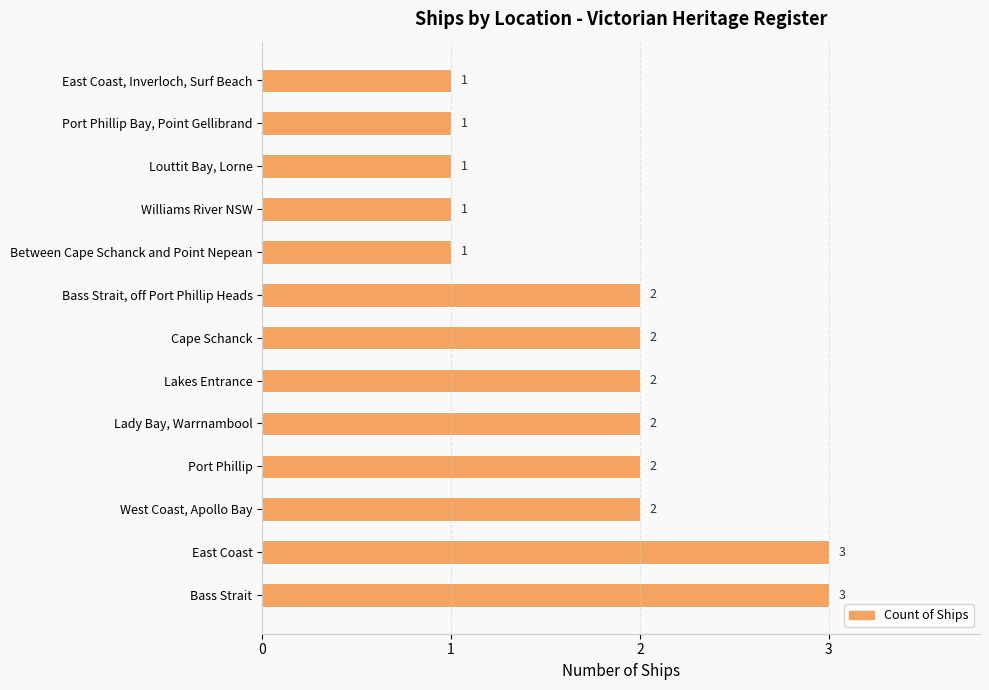

What value does the data have at Bass Strait?

3